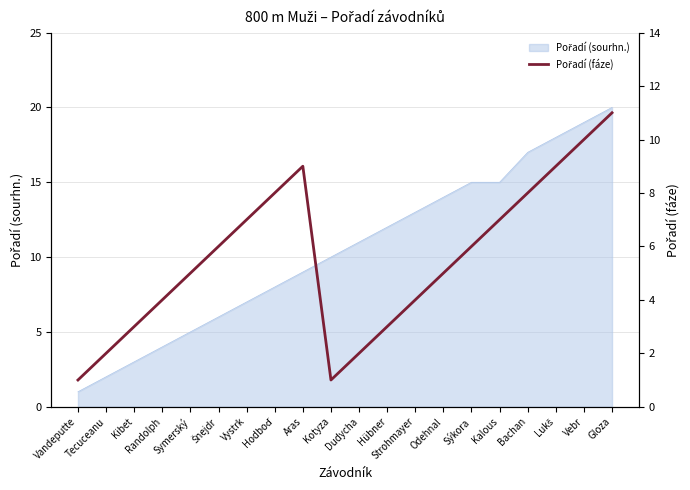

Reading left to right, what are all the values shown in this chart?

Vandeputte=1	Tecuceanu=2	Kibet=3	Randolph=4	Symerský=5	Šnejdr=6	Vystrk=7	Hodboď=8	Aras=9	Kotyza=1	Dudycha=2	Hübner=3	Strohmayer=4	Odehnal=5	Sýkora=6	Kalous=7	Bachan=8	Lukš=9	Vebr=10	Gloza=11